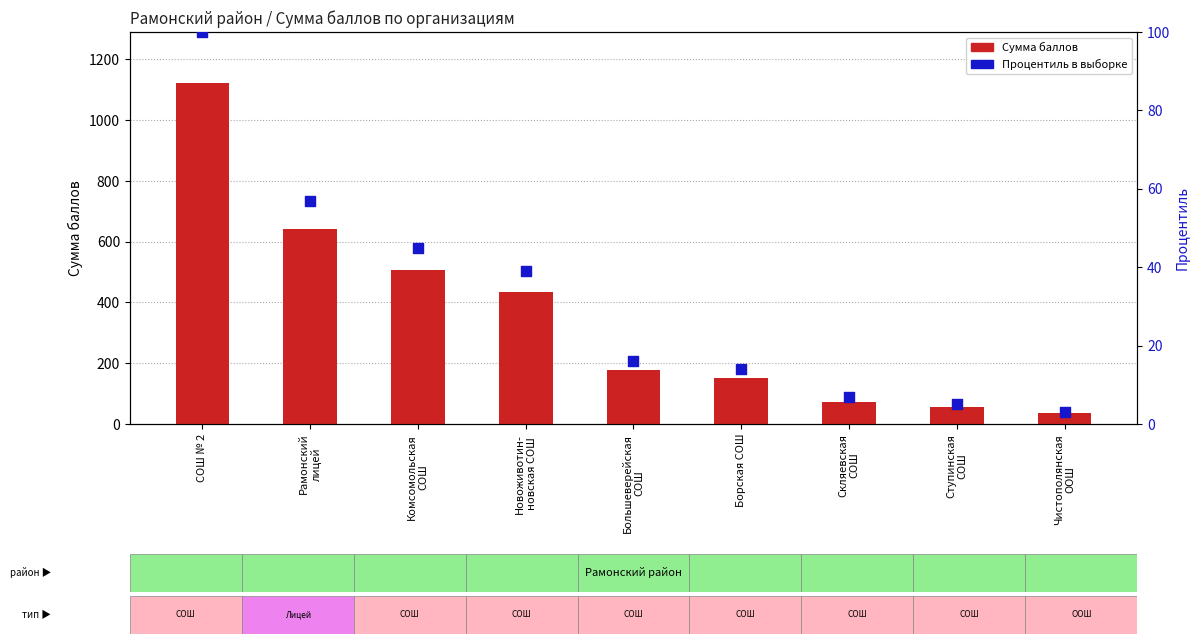

What are all the series names shown in the legend?

Сумма баллов, Процентиль в выборке